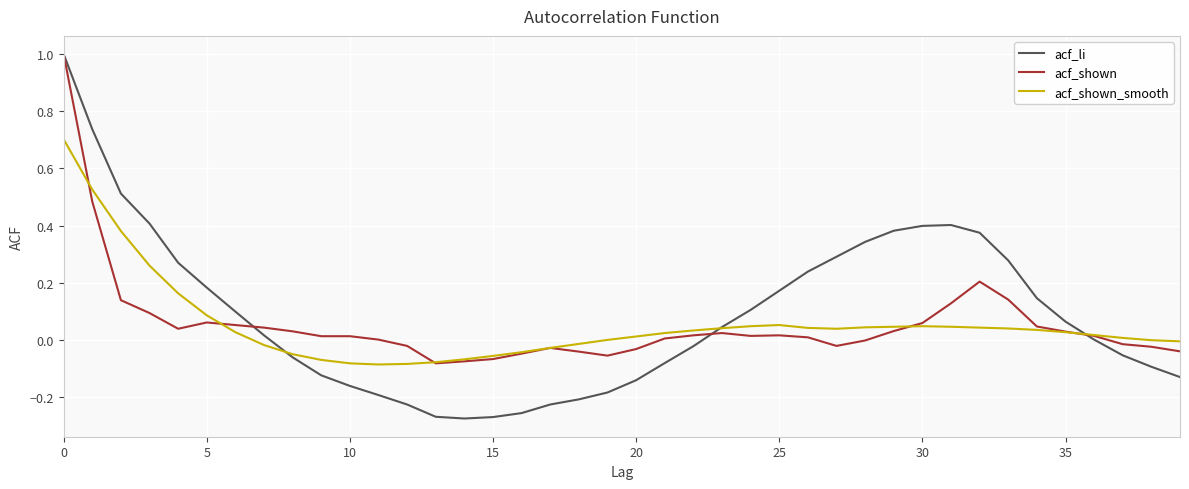

Which series has the largest range (max minus min)?

acf_li